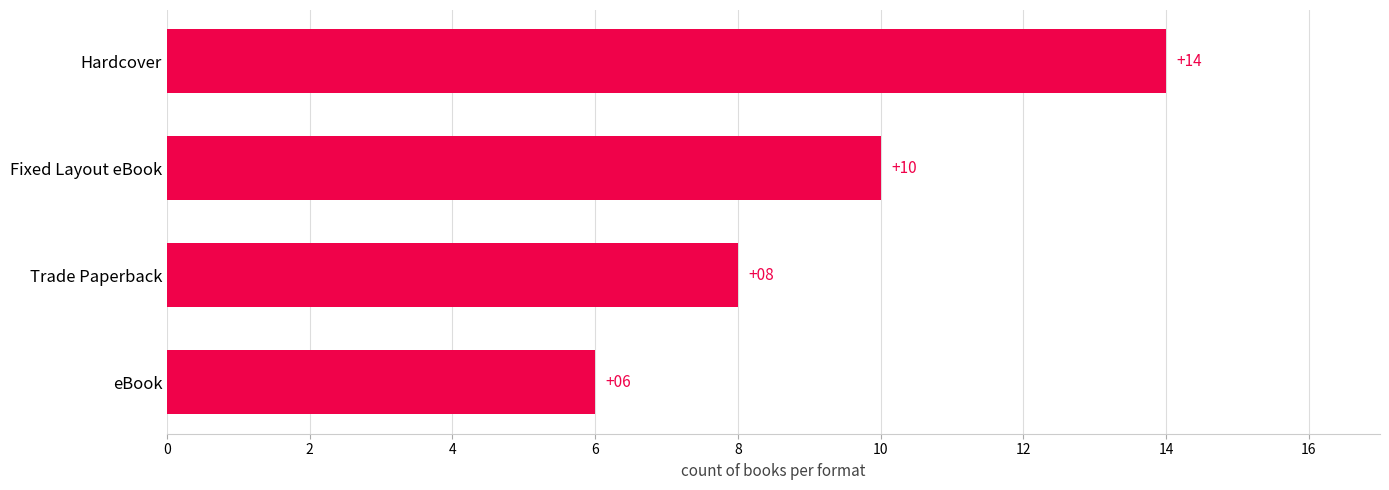

List the labels in order of value, smallest first.

eBook, Trade Paperback, Fixed Layout eBook, Hardcover